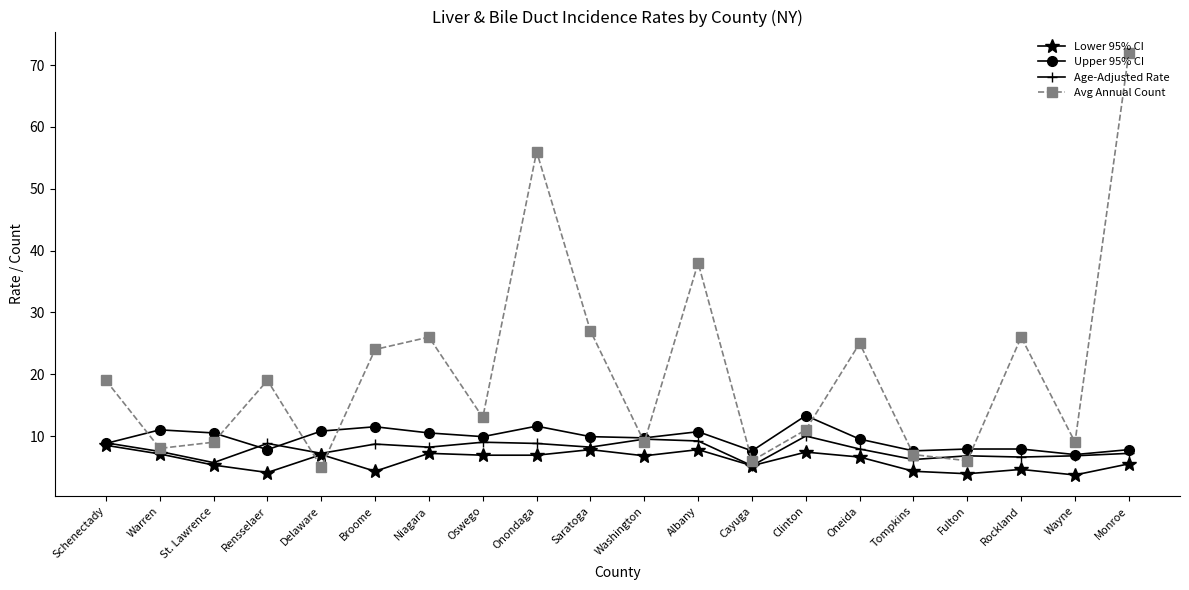

How many interior local valleys does the Avg Annual Count series have?

7